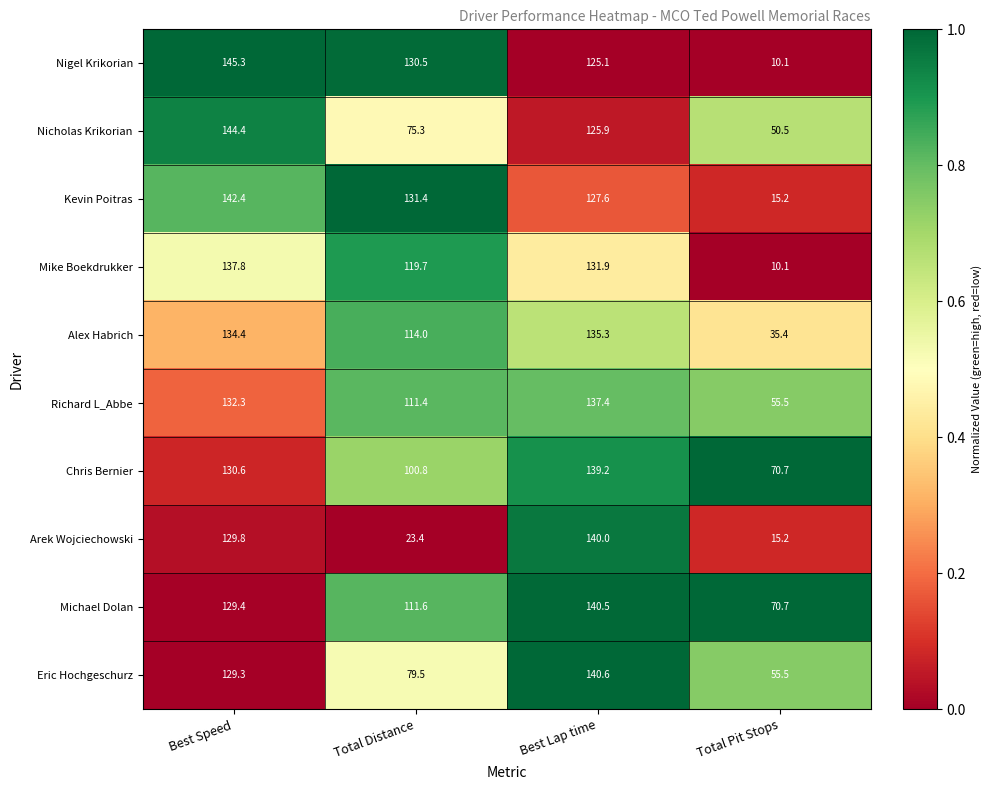

At which category is the sum across all series the highest?

Best Speed